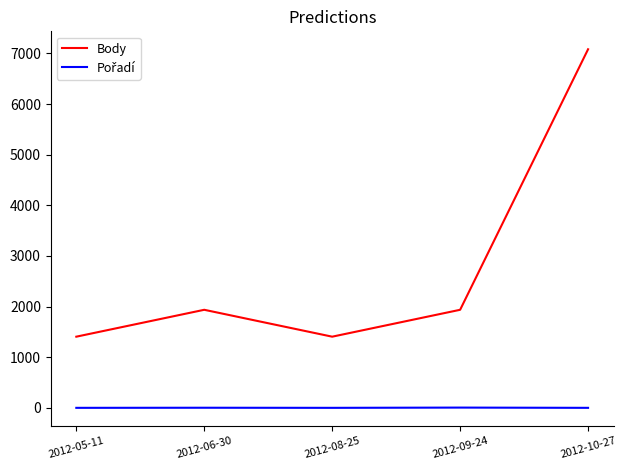

What is the difference between the maximum and minimum values in the Body series?

5675